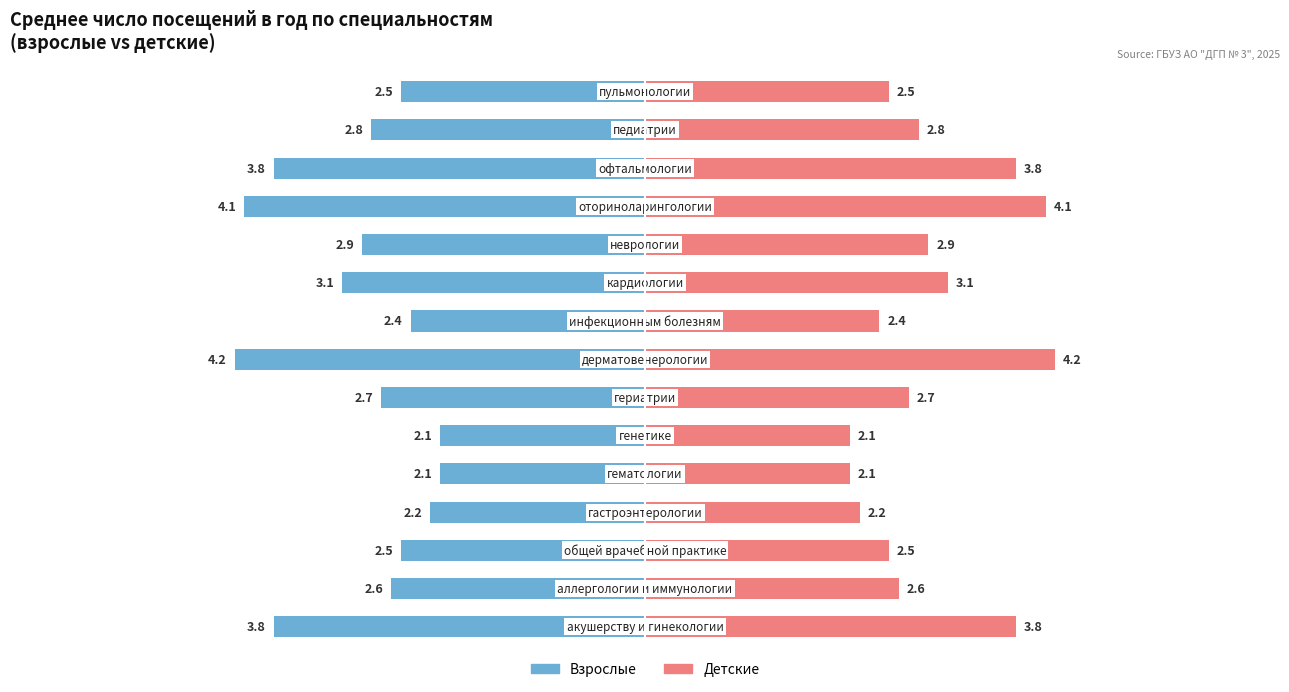

The value of Детские at 13 is 3.7. True or false?

False